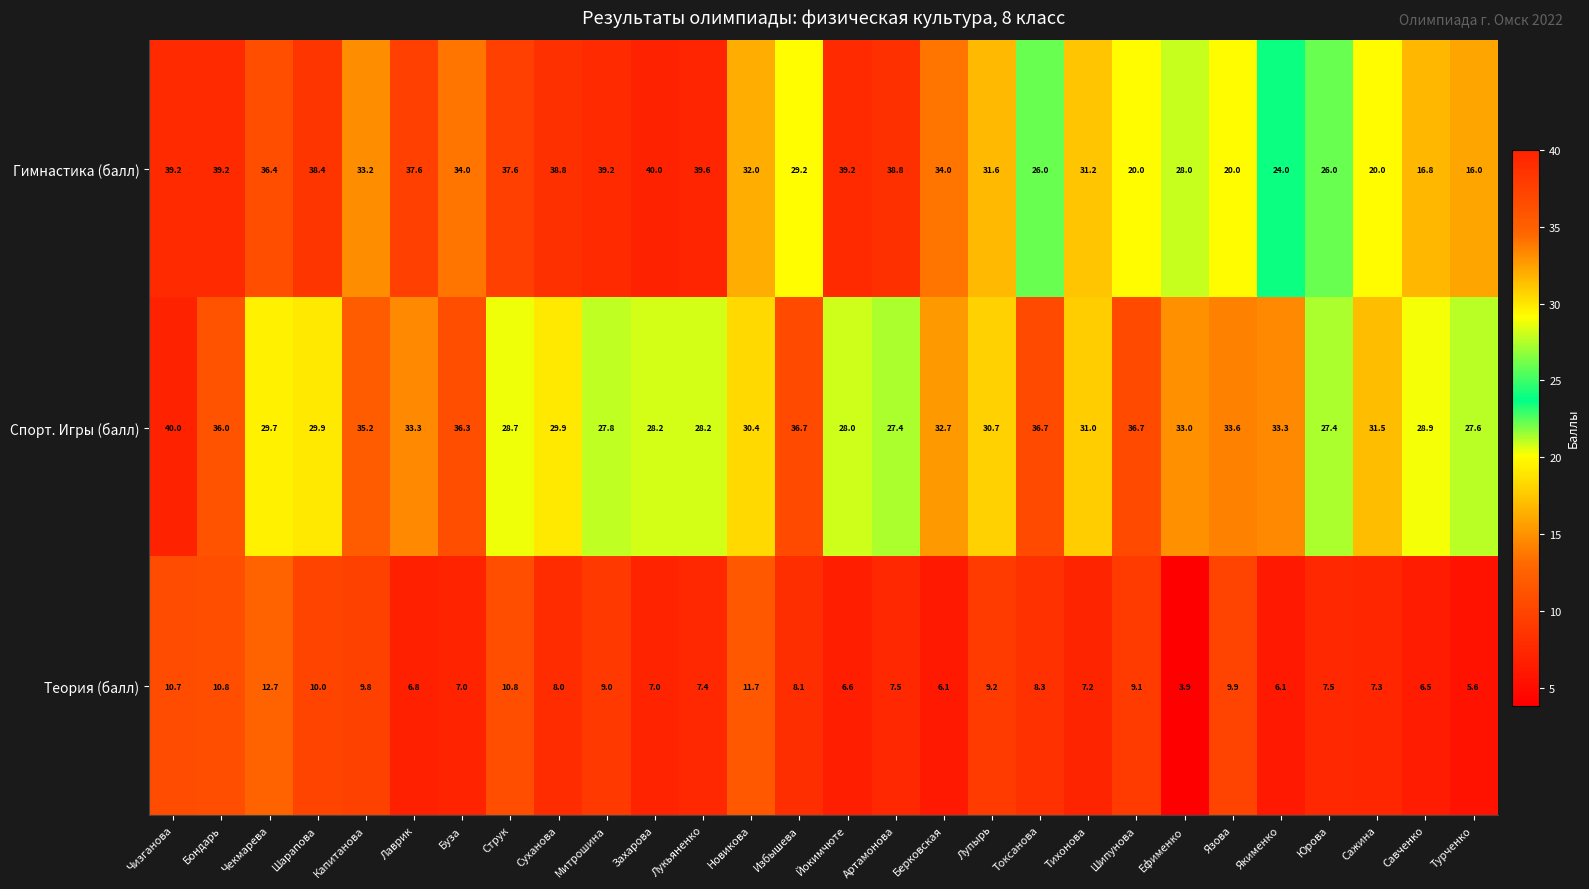

True or false: Теория (балл) has a value of 11.7 at Новикова.

True